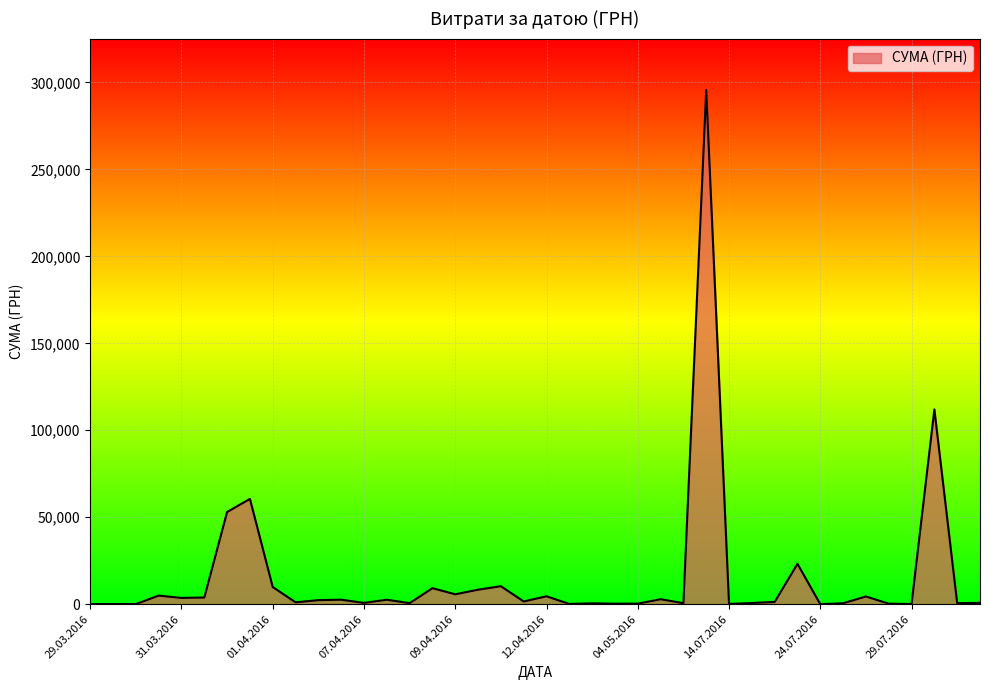

What is the difference between the maximum and minimum values?

295627.4